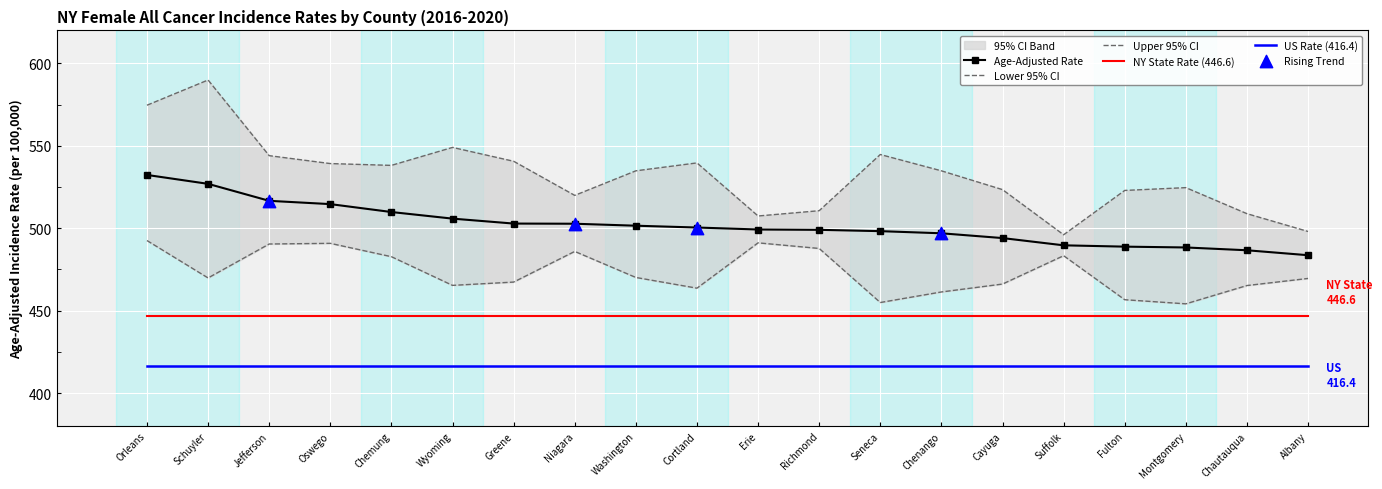

Is the value of Upper 95% CI at Niagara greater than the value of NY State Rate (446.6) at Seneca?

Yes